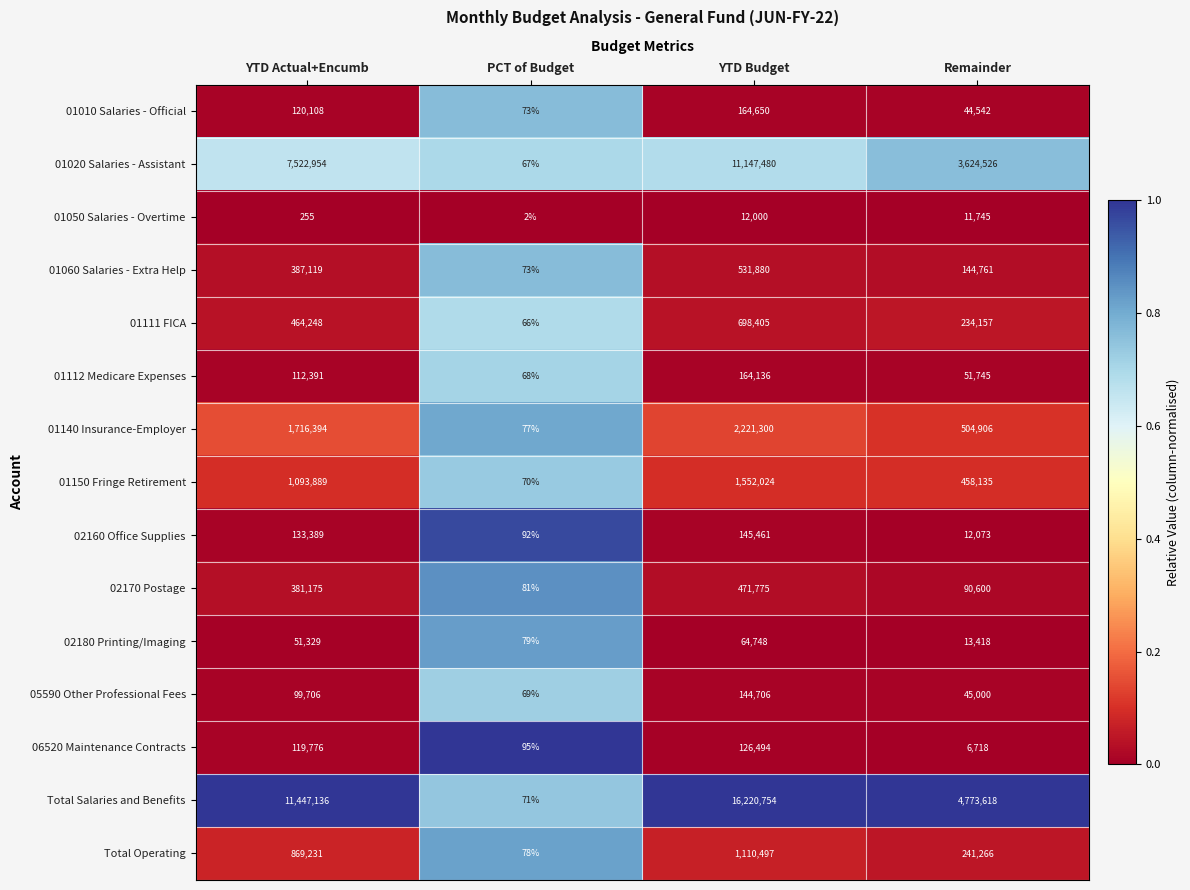

Which series changed the most between YTD Actual+Encumb and PCT of Budget?

Total Salaries and Benefits